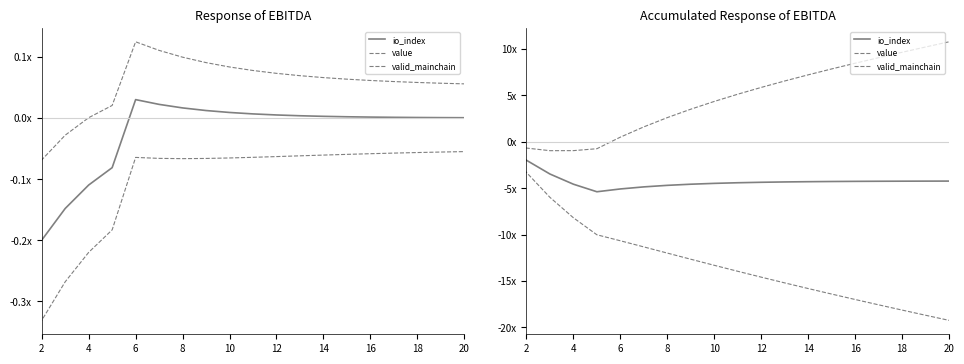

Reading right to left, transcribe all the data shown in this chart.

io_index: -4.2	-4.2	-4.3	-4.3	-4.3	-4.3	-4.3	-4.3	-4.4	-4.4	-4.5	-4.6	-4.7	-4.9	-5.1	-5.4	-4.6	-3.5	-2.0	0.0
value: 10.8	10.2	9.6	9.0	8.5	7.8	7.2	6.5	5.8	5.1	4.3	3.5	2.6	1.6	0.5	-0.8	-1.0	-1.0	-0.7	0.0
valid_mainchain: -19.2	-18.7	-18.1	-17.6	-17.0	-16.4	-15.8	-15.2	-14.6	-14.0	-13.3	-12.7	-12.0	-11.3	-10.7	-10.0	-8.2	-6.0	-3.3	0.0